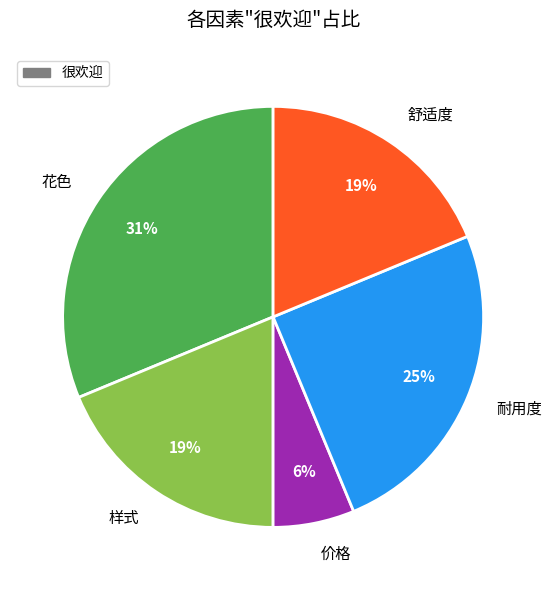

Which slice is the smallest?

价格